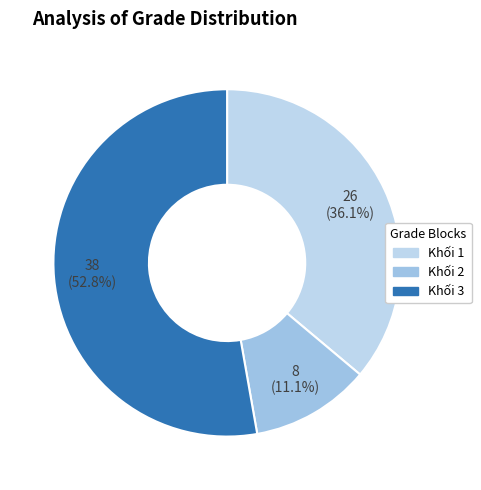

What is the largest slice in the pie chart?

Khối 3